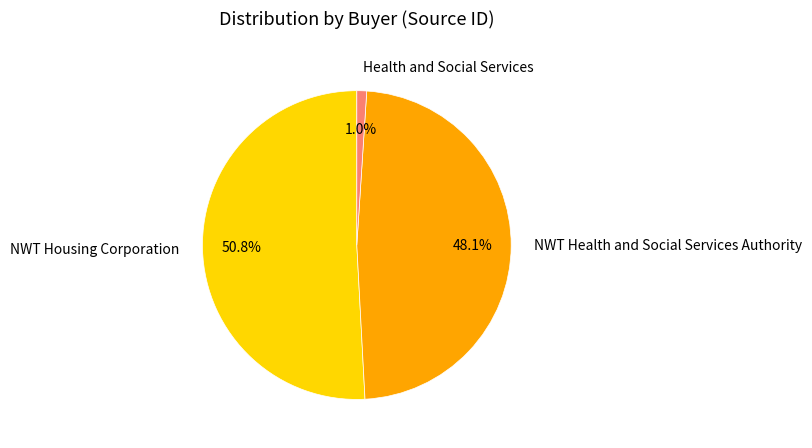

Count the number of slices in the pie.

3